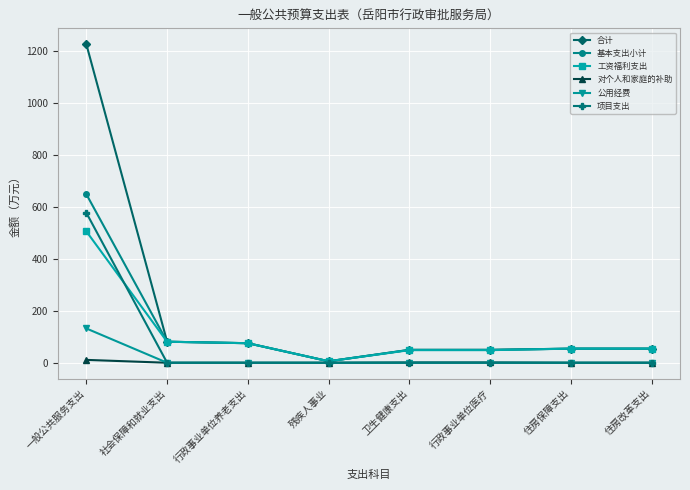

What is the sum of the 对个人和家庭的补助 values at 卫生健康支出 and 社会保障和就业支出?

1.2